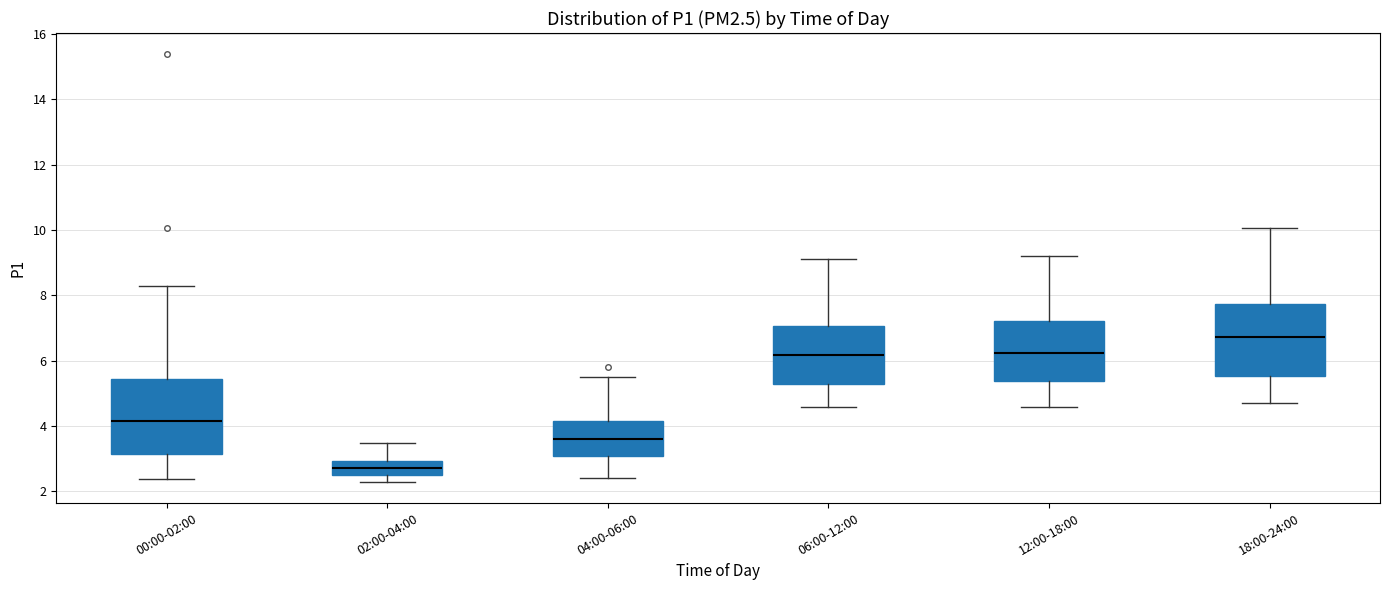

Reading left to right, transcribe this box plot: for each box, give where its median line is, the range the box spans, and where its two whiskers end, as read against the y-axis. The values are not printed on the chart, so give them approximately, as read against the axis.

00:00-02:00: median 4.2, box 3.2 to 5.4, whiskers 2.4 to 8.2
02:00-04:00: median 2.8, box 2.6 to 3.0, whiskers 2.4 to 3.4
04:00-06:00: median 3.6, box 3.0 to 4.2, whiskers 2.4 to 5.6
06:00-12:00: median 6.2, box 5.2 to 7.0, whiskers 4.6 to 9.2
12:00-18:00: median 6.2, box 5.4 to 7.2, whiskers 4.6 to 9.2
18:00-24:00: median 6.8, box 5.6 to 7.8, whiskers 4.8 to 10.0